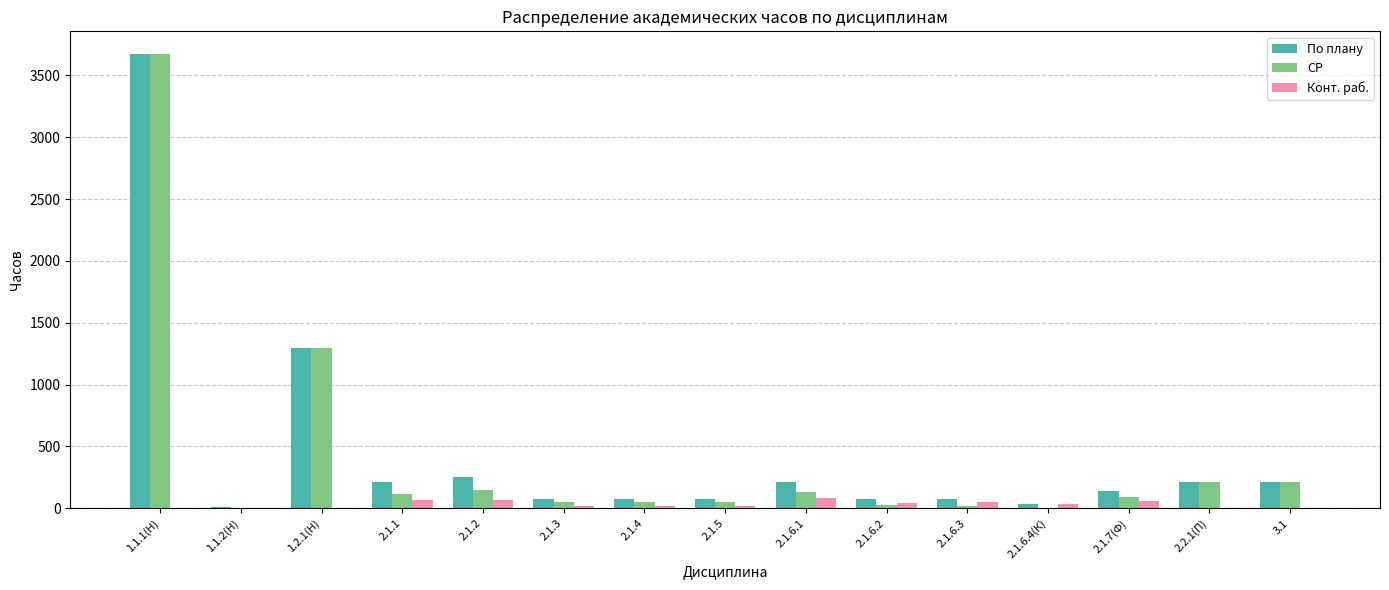

At which category is the sum across all series the highest?

1.1.1(Н)